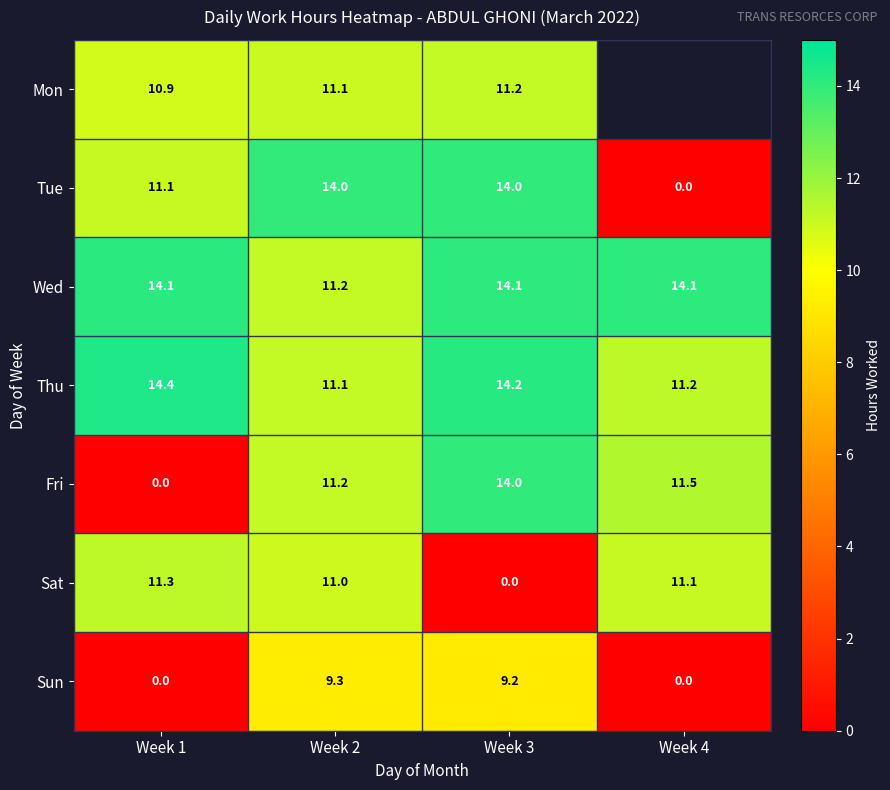

Is it true that Mon equals 11.1 at Week 2?

True